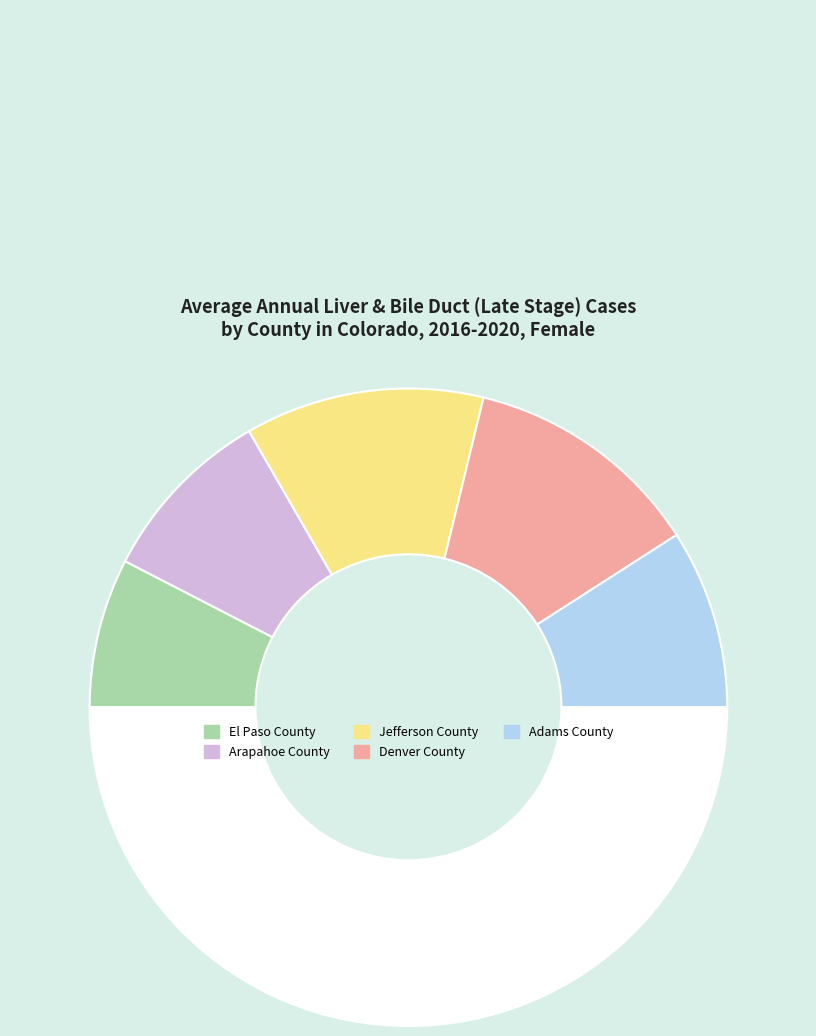

How many slices are in this pie chart?

6